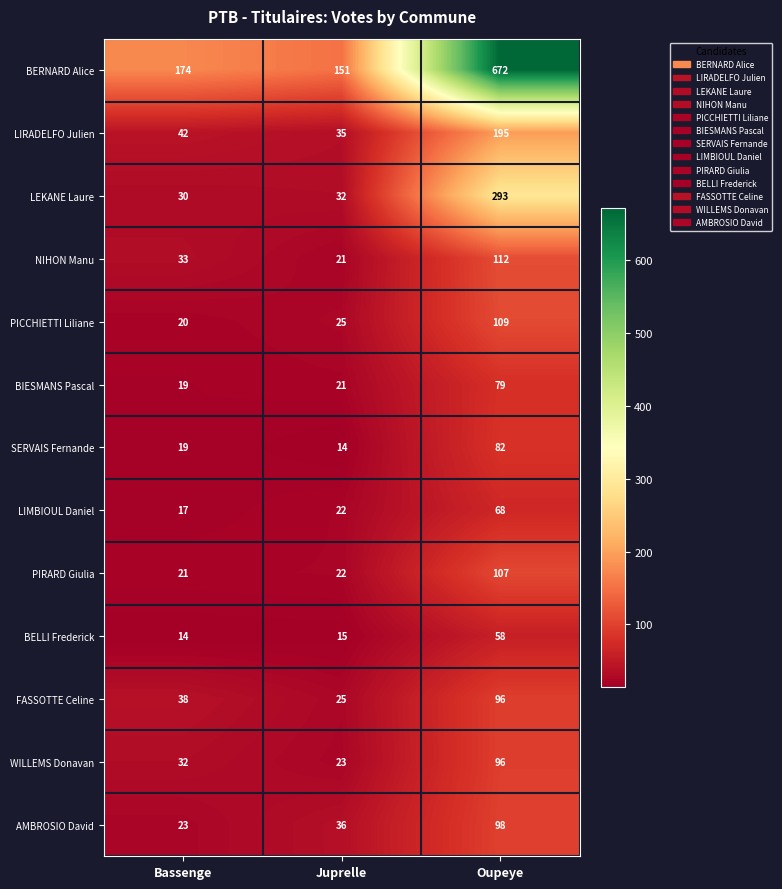

What is the total value across all series at Bassenge?

482